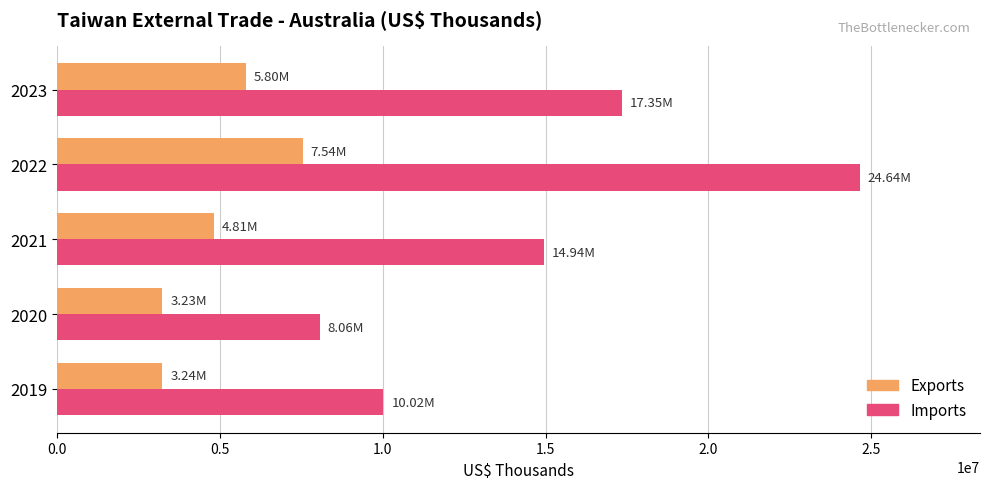

Which series has the largest total across all categories?

Imports